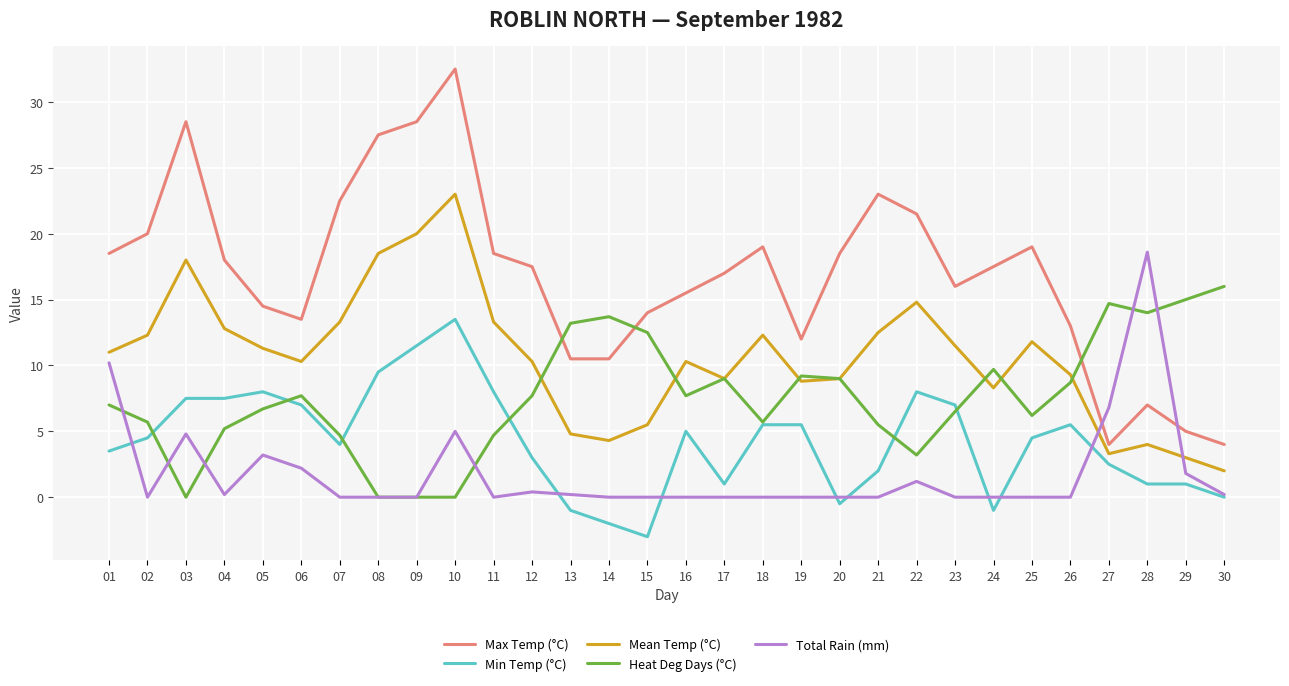

True or false: Total Rain (mm) and Mean Temp (°C) intersect in this chart.

True